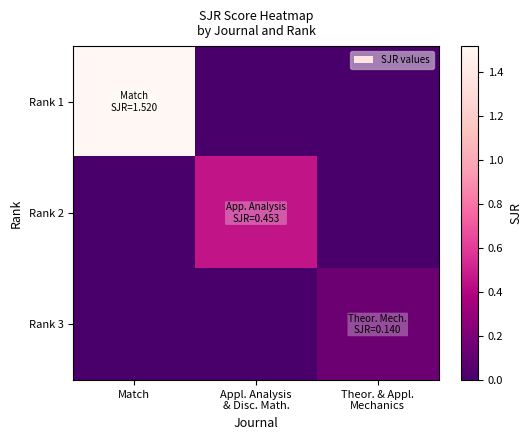

Reading left to right, extract all data points from this chart.

Rank 1: Match=1.5	Appl. Analysis
& Disc. Math.=0.0	Theor. & Appl.
Mechanics=0.0
Rank 2: Match=0.0	Appl. Analysis
& Disc. Math.=0.5	Theor. & Appl.
Mechanics=0.0
Rank 3: Match=0.0	Appl. Analysis
& Disc. Math.=0.0	Theor. & Appl.
Mechanics=0.1